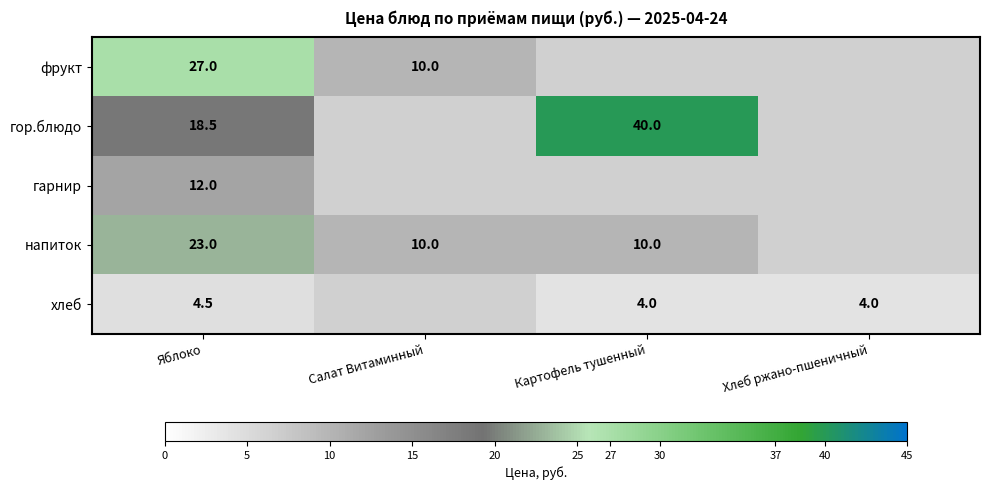

What is the total value across all series at Хлеб ржано-пшеничный?

4.0